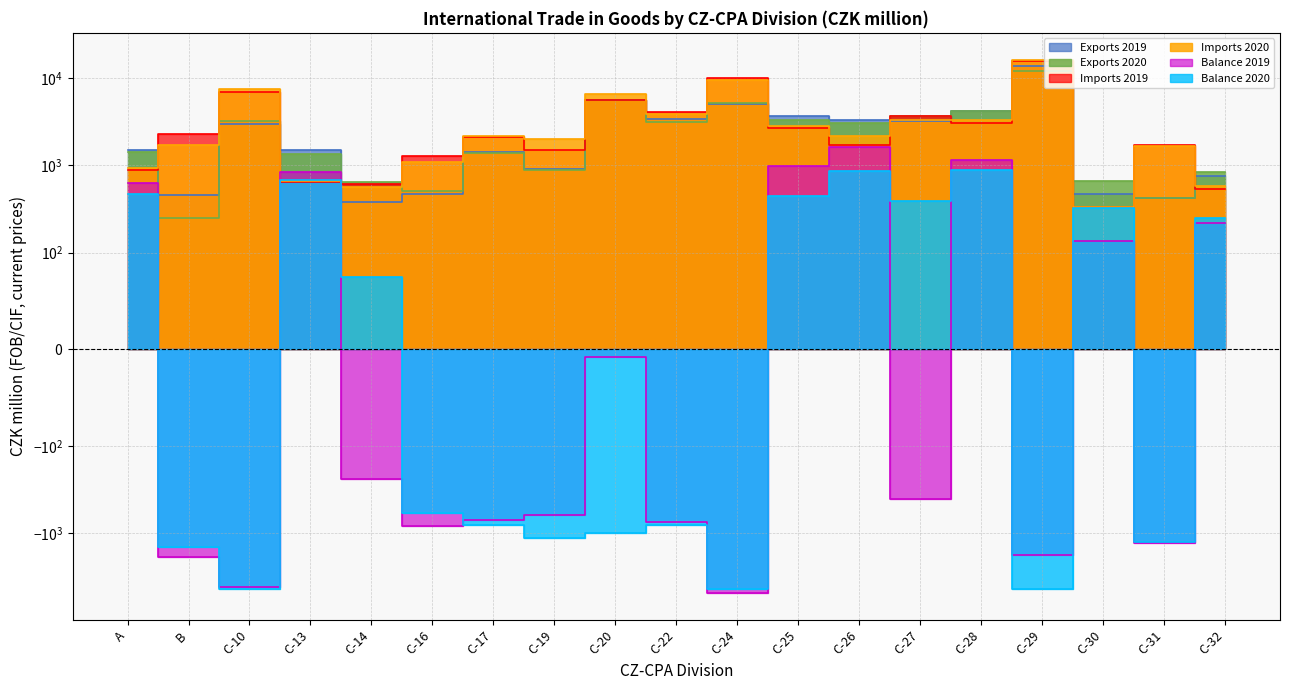

List the series in order of their peak value, lowest first.

Balance 2020, Balance 2019, Exports 2020, Exports 2019, Imports 2019, Imports 2020